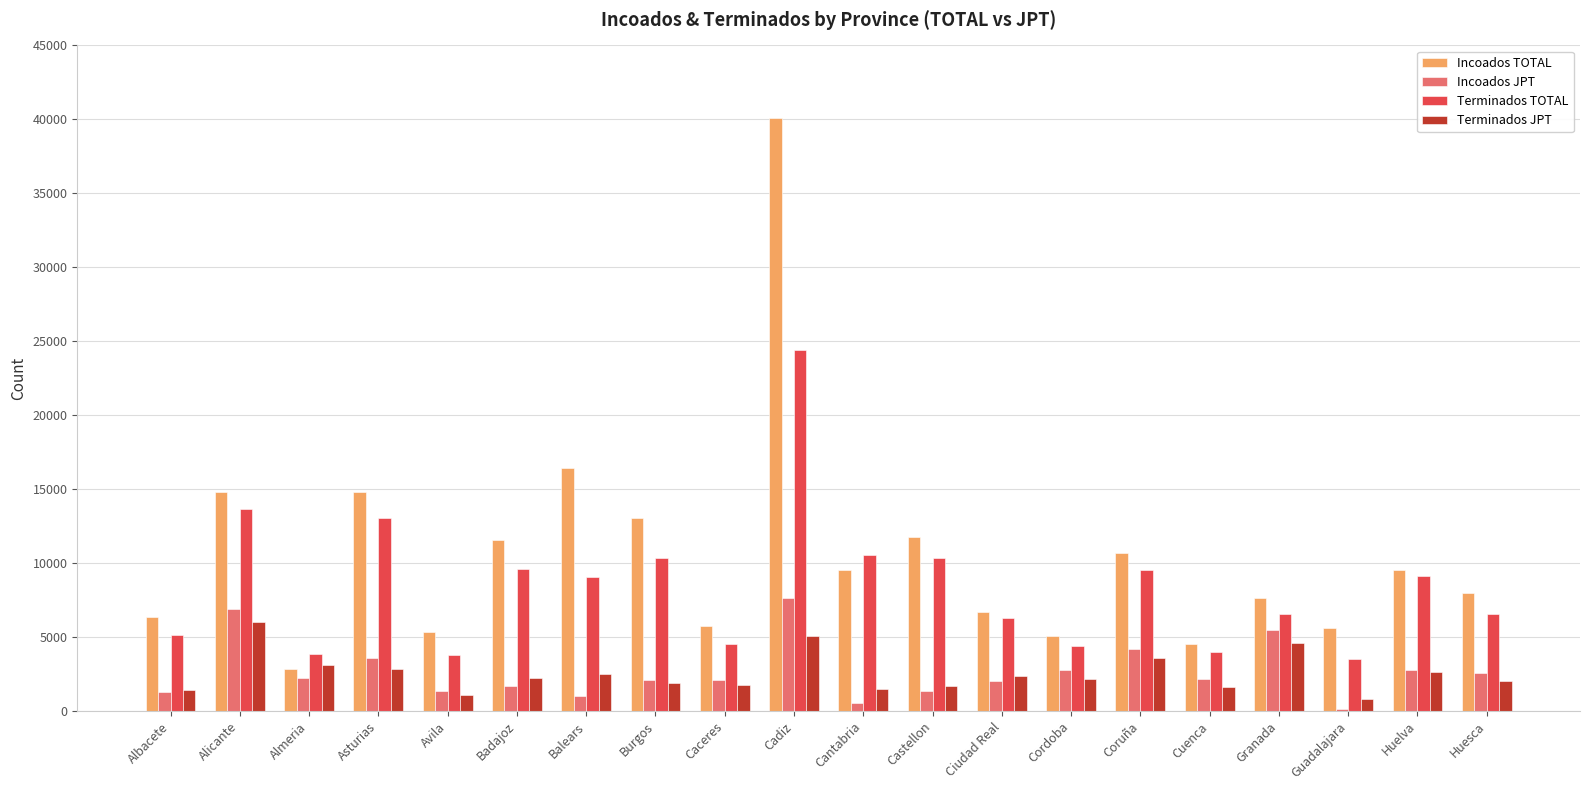

Which series has the largest total across all categories?

Incoados TOTAL